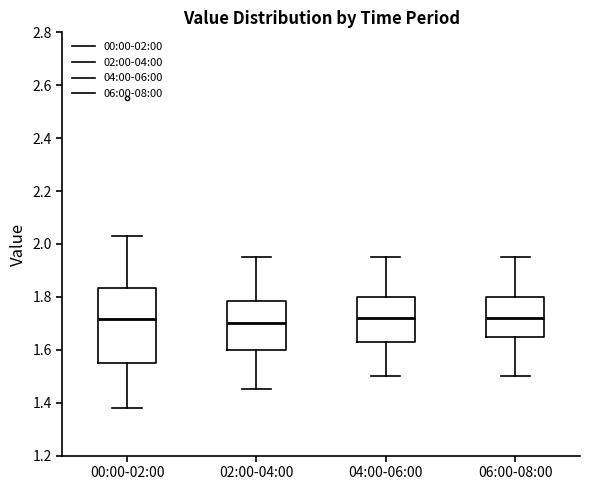

Reading left to right, transcribe this box plot: for each box, give where its median line is, the range the box spans, and where its two whiskers end, as read against the y-axis. The values are not printed on the chart, so give them approximately, as read against the axis.

00:00-02:00: median 1.72, box 1.56 to 1.84, whiskers 1.38 to 2.04
02:00-04:00: median 1.70, box 1.60 to 1.78, whiskers 1.46 to 1.96
04:00-06:00: median 1.72, box 1.62 to 1.80, whiskers 1.50 to 1.96
06:00-08:00: median 1.72, box 1.66 to 1.80, whiskers 1.50 to 1.96